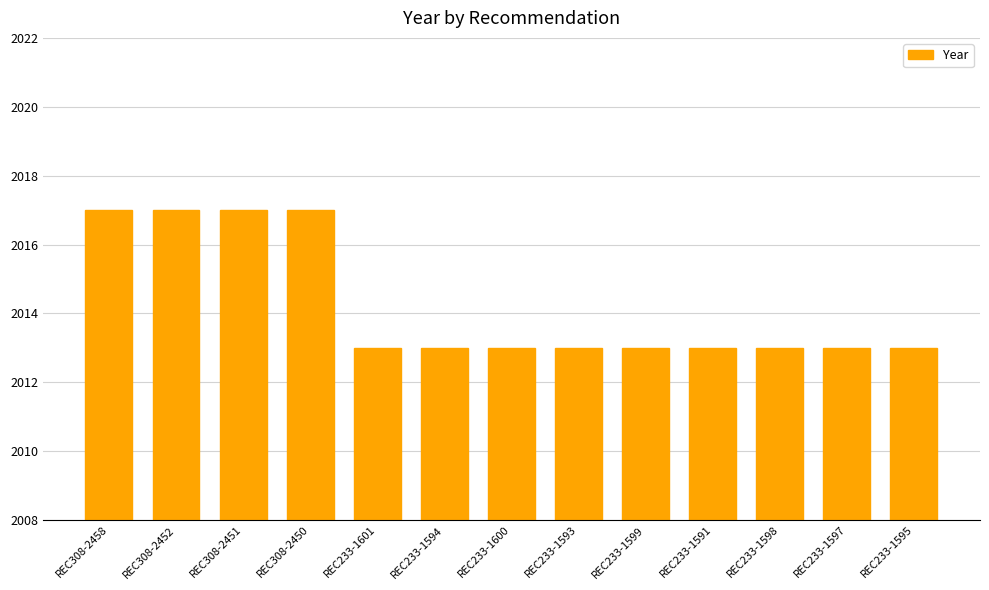

What is the smallest value displayed?

2013